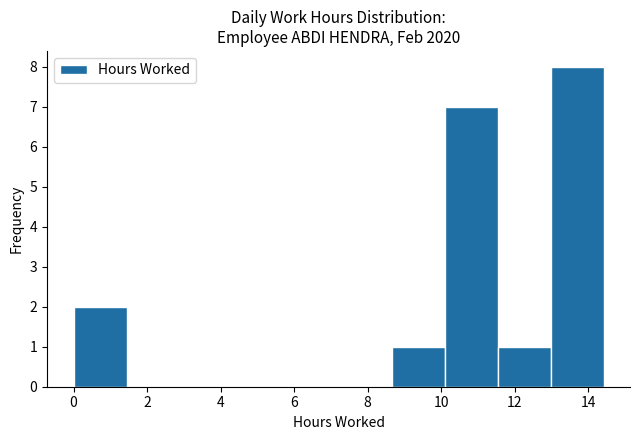

Reading left to right, transcribe this chart: for each bar, give the range it covers on the x-axis and its height. Neither the bar edges nor the heights are printed on the chart, so give them approximately, as read against the axes.

0.0 to 1.4: 2
1.4 to 2.8: 0
2.8 to 4.4: 0
4.4 to 5.8: 0
5.8 to 7.2: 0
7.2 to 8.6: 0
8.6 to 10.0: 1
10.0 to 11.6: 7
11.6 to 13.0: 1
13.0 to 14.4: 8